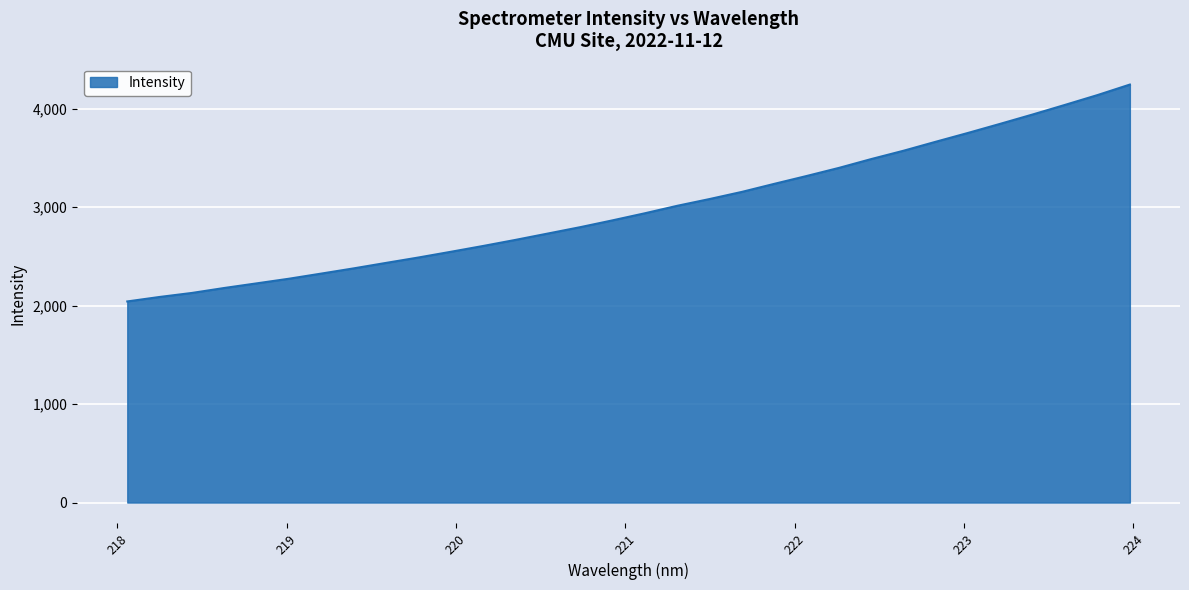

What is the difference between the maximum and minimum values?

2202.6